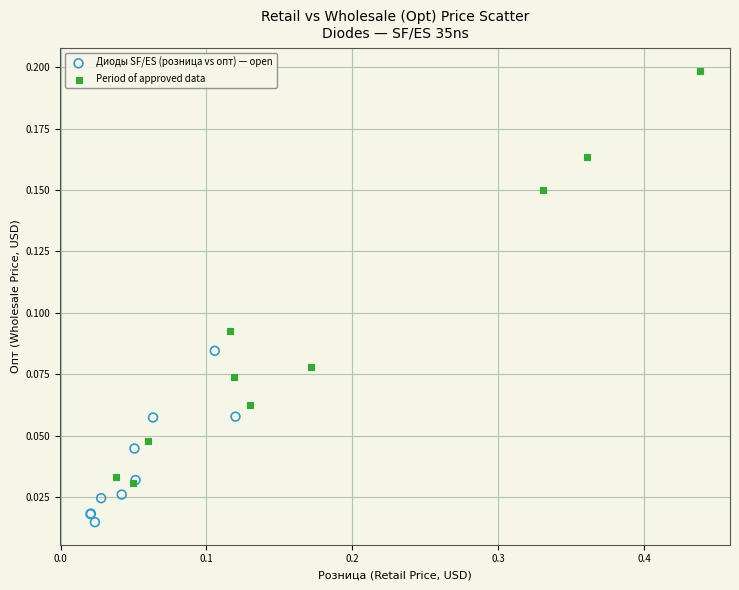

Which series has the largest Y range (max minus min)?

Period of approved data